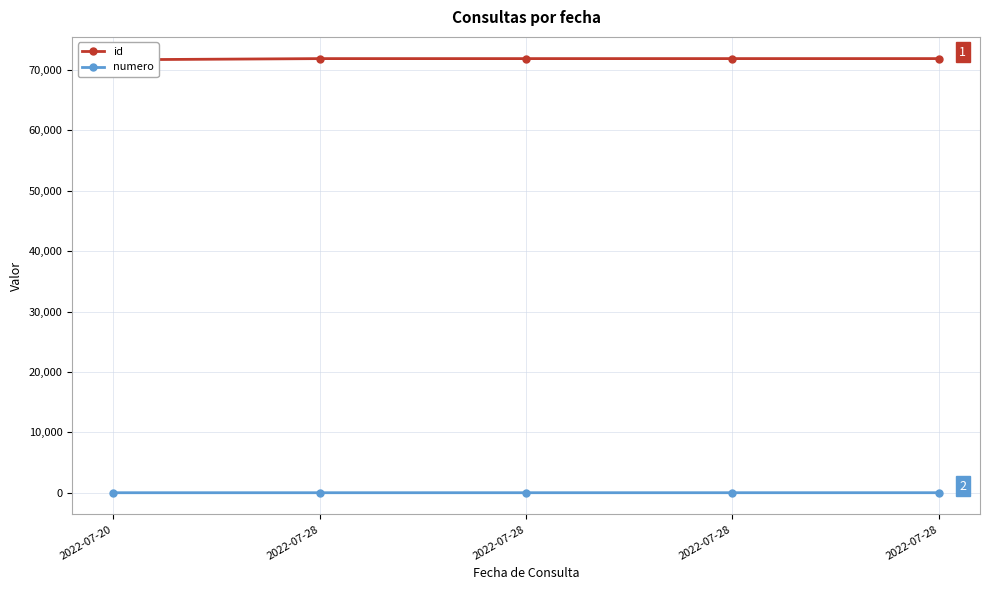

True or false: numero has more than 2 interior local peaks.

False